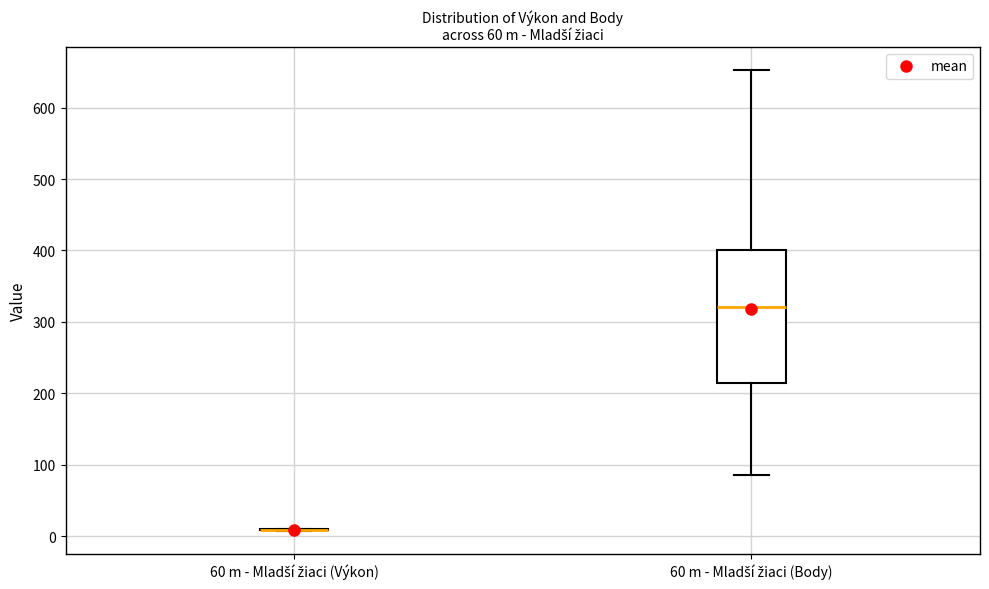

Reading left to right, read every box against the y-axis: the position of its median line, the range the box covers, and the ends of its whiskers. The values are not printed on the chart, so give them approximately, as read against the axis.

60 m - Mladší žiaci (Výkon): box collapsed to a line at 10, whiskers 10 to 10
60 m - Mladší žiaci (Body): median 320, box 210 to 400, whiskers 90 to 650